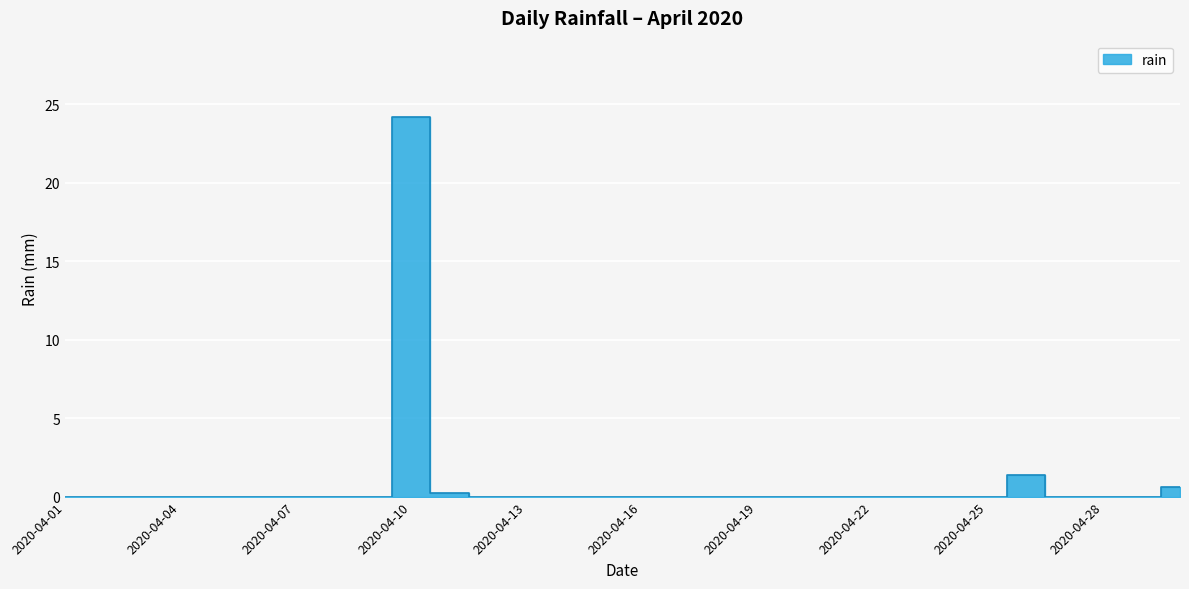

True or false: the data has more than 1 interior local peaks.

True